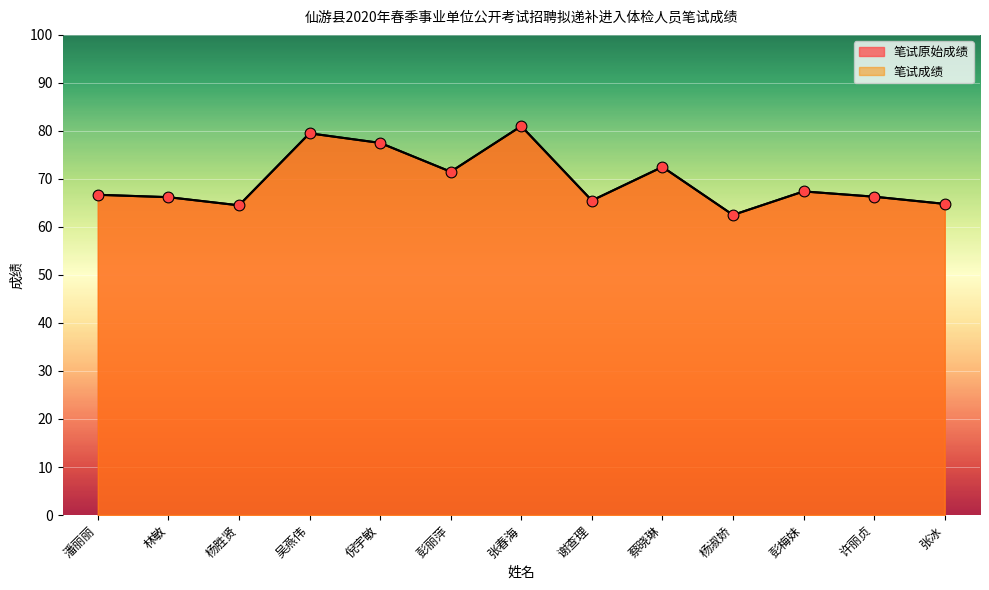

What is the total value across all series at 杨胜贤?

129.0